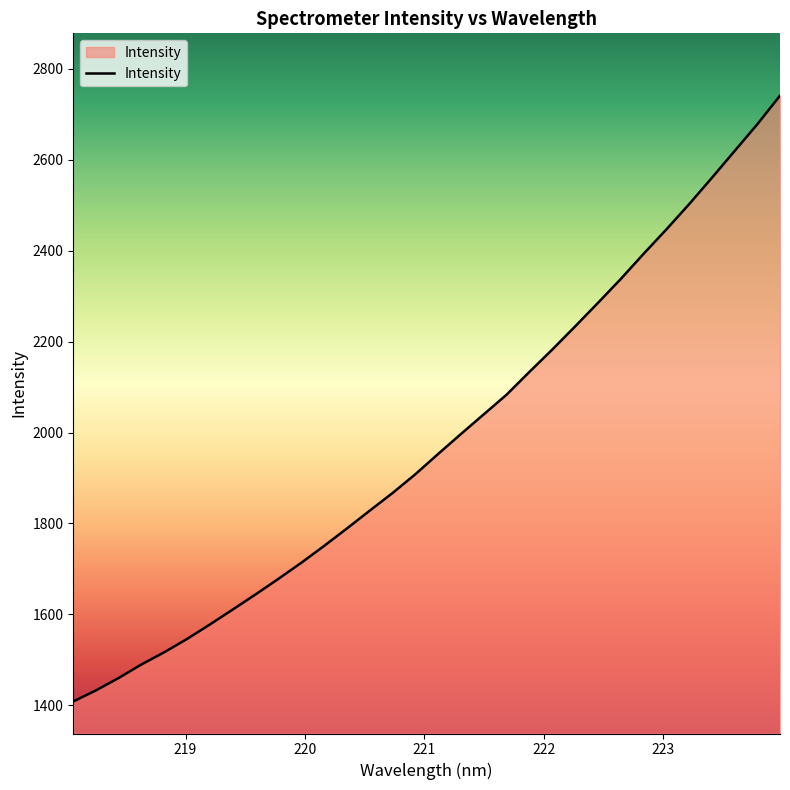

What is the greatest value displayed?

2740.9